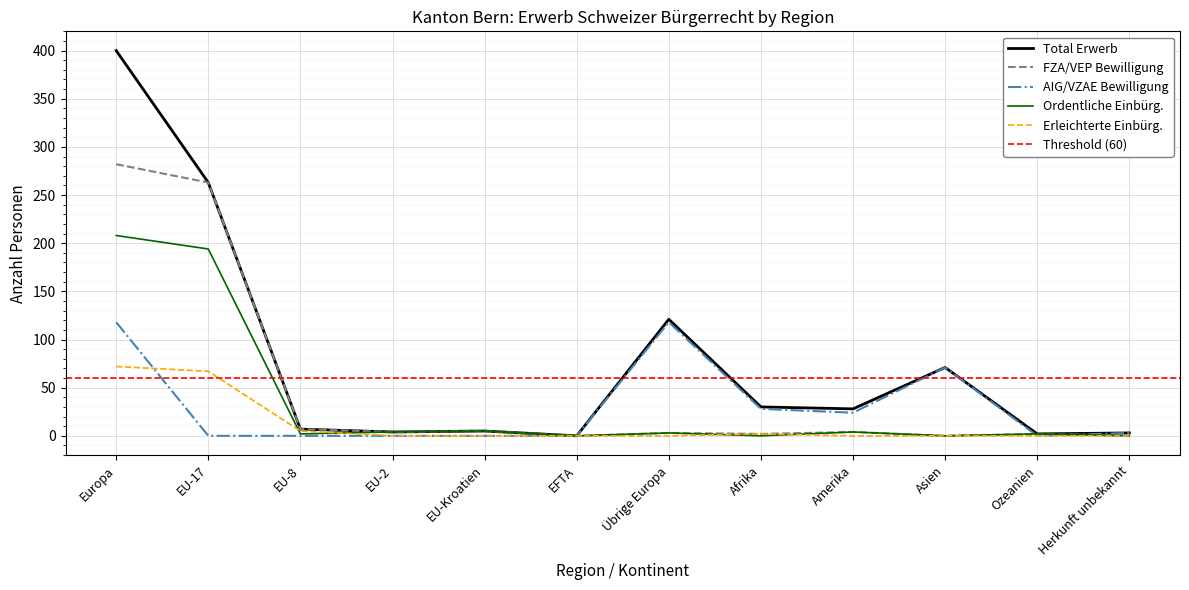

At which label does AIG/VZAE Bewilligung reach its peak?

Europa